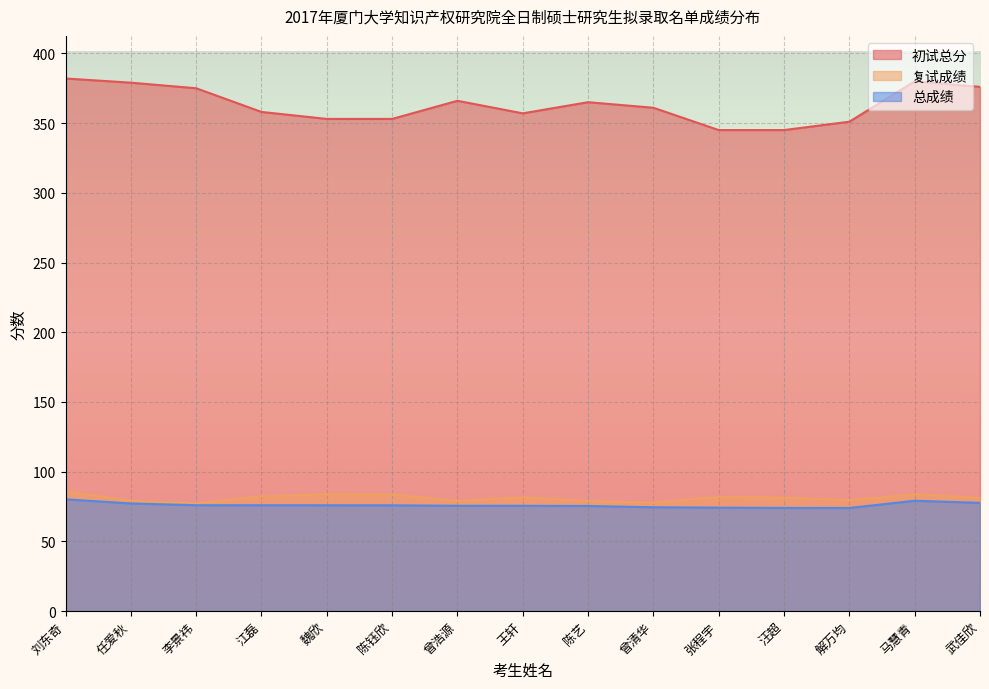

What is the smallest value displayed?

73.9